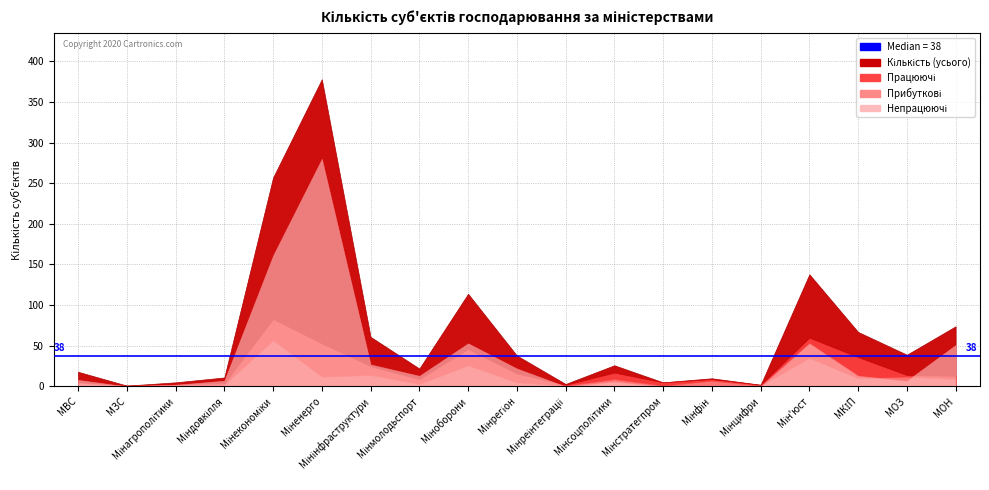

What is the lowest value of the Прибуткові series?

1